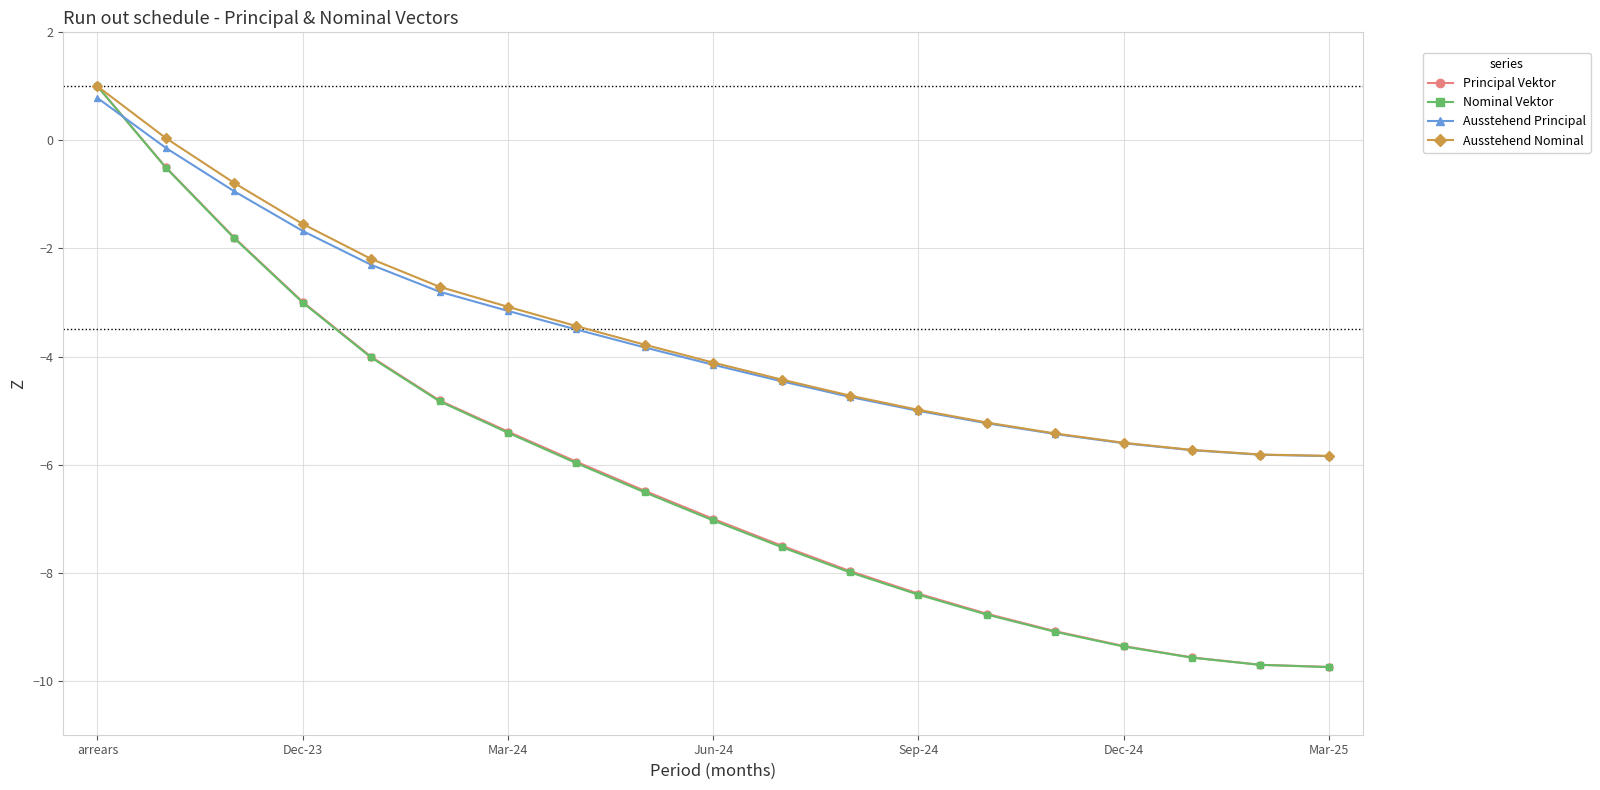

How many data points does each series have?

19